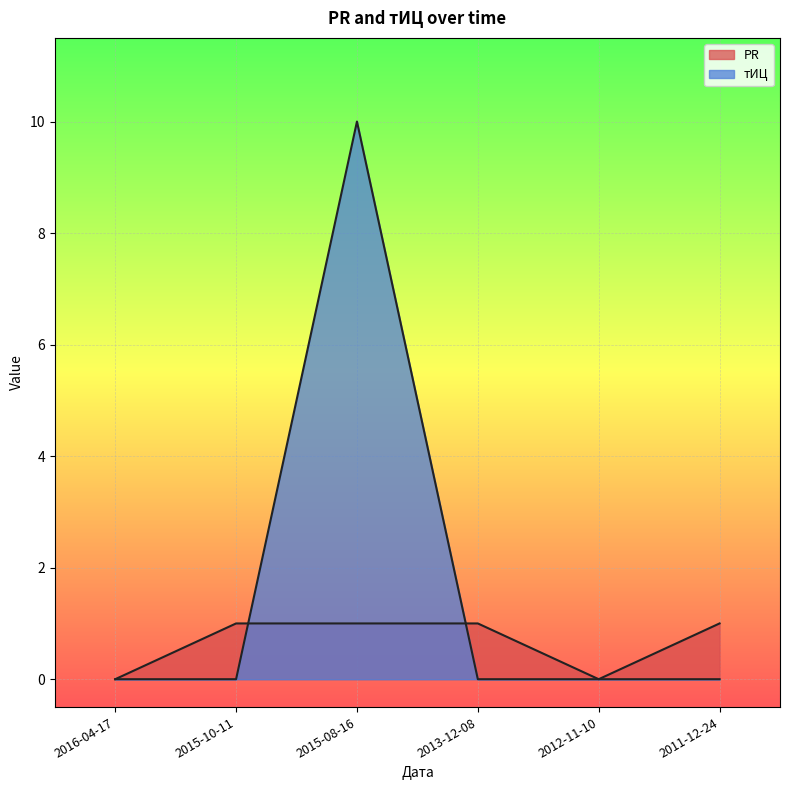

How many data points in PR are less than 1?

2